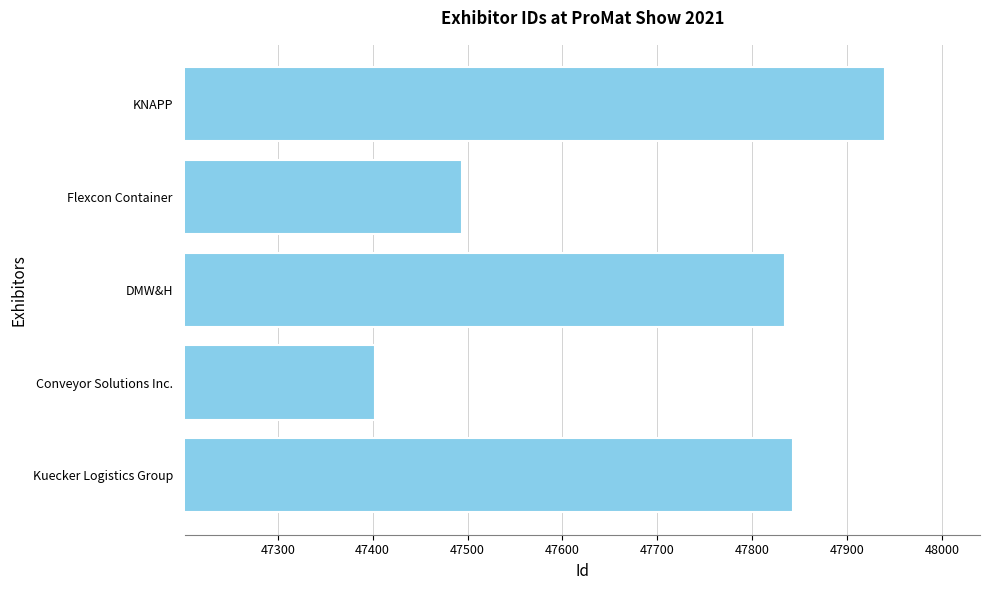

Rank the categories by value from lowest to highest.

Conveyor Solutions Inc., Flexcon Container, DMW&H, Kuecker Logistics Group, KNAPP